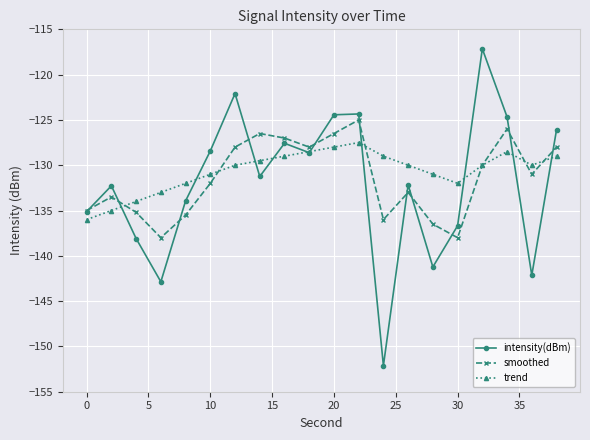

How many interior local peaks does the intensity(dBm) series have?

6